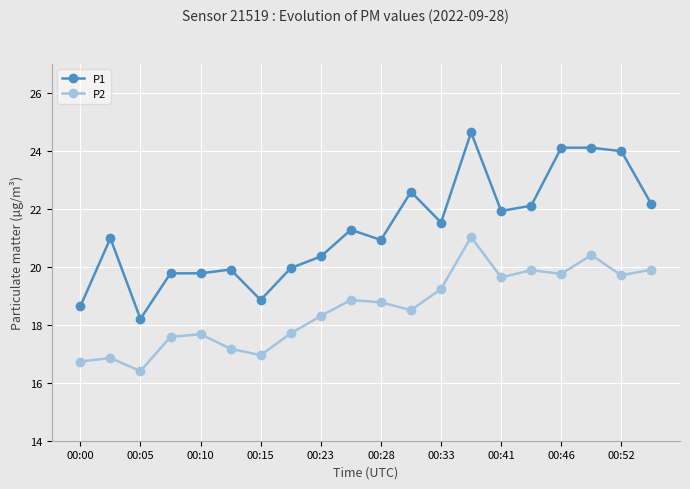

True or false: P1 and P2 cross at least once.

False